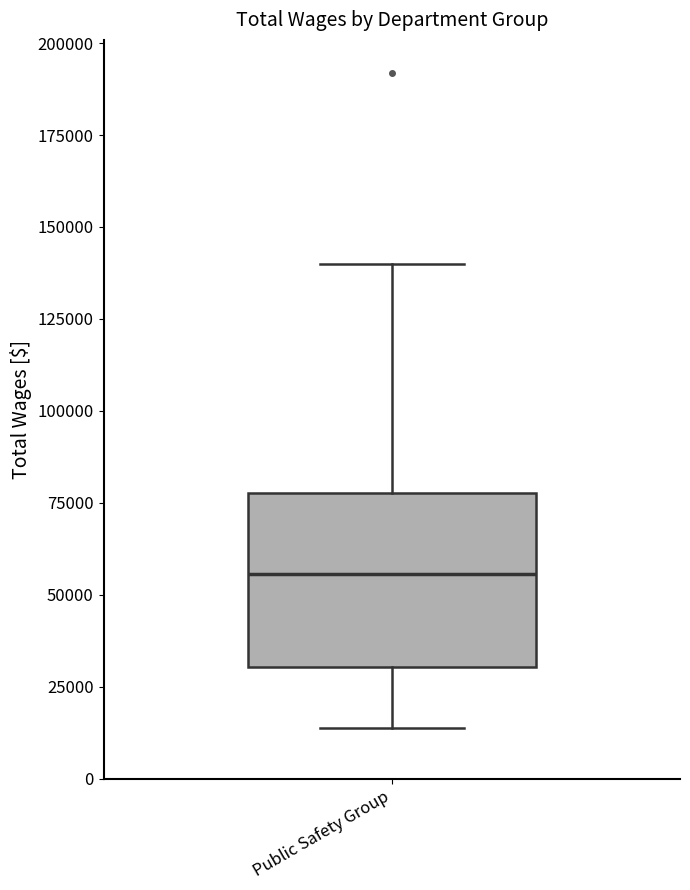

Transcribe this box plot: give where the median line is, the range the box spans, and where the two whiskers end, as read against the y-axis. The values are not printed on the chart, so give them approximately, as read against the axis.

median 55000, box 30000 to 80000, whiskers 15000 to 140000